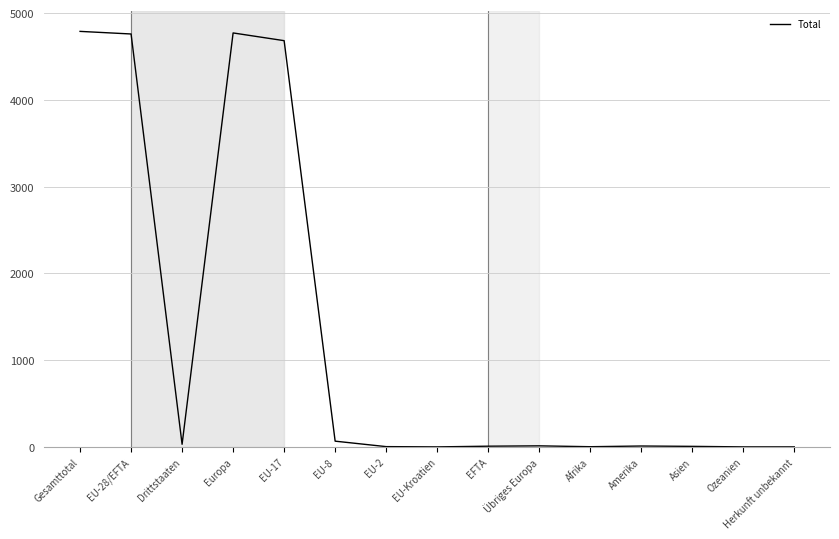

What is the ratio of the value at EU-28/EFTA to the value at Übriges Europa?

396.6